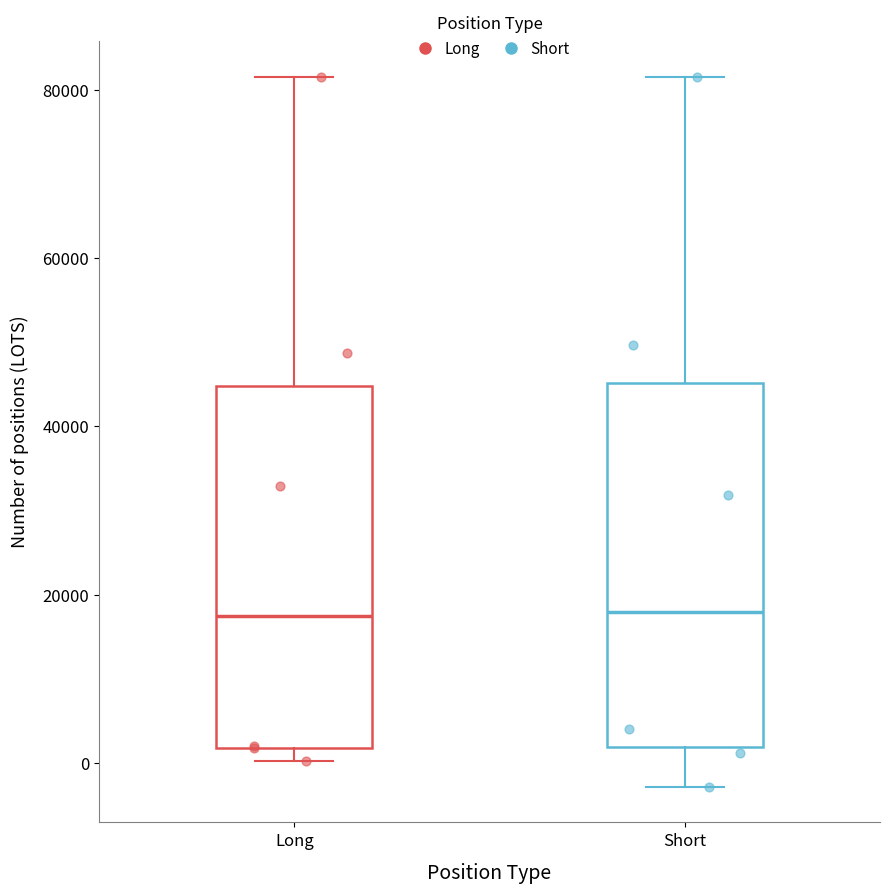

Where does the median line of the box for Short sit on the y-axis? The values are not printed on the chart, so give them approximately, as read against the axis.

18000